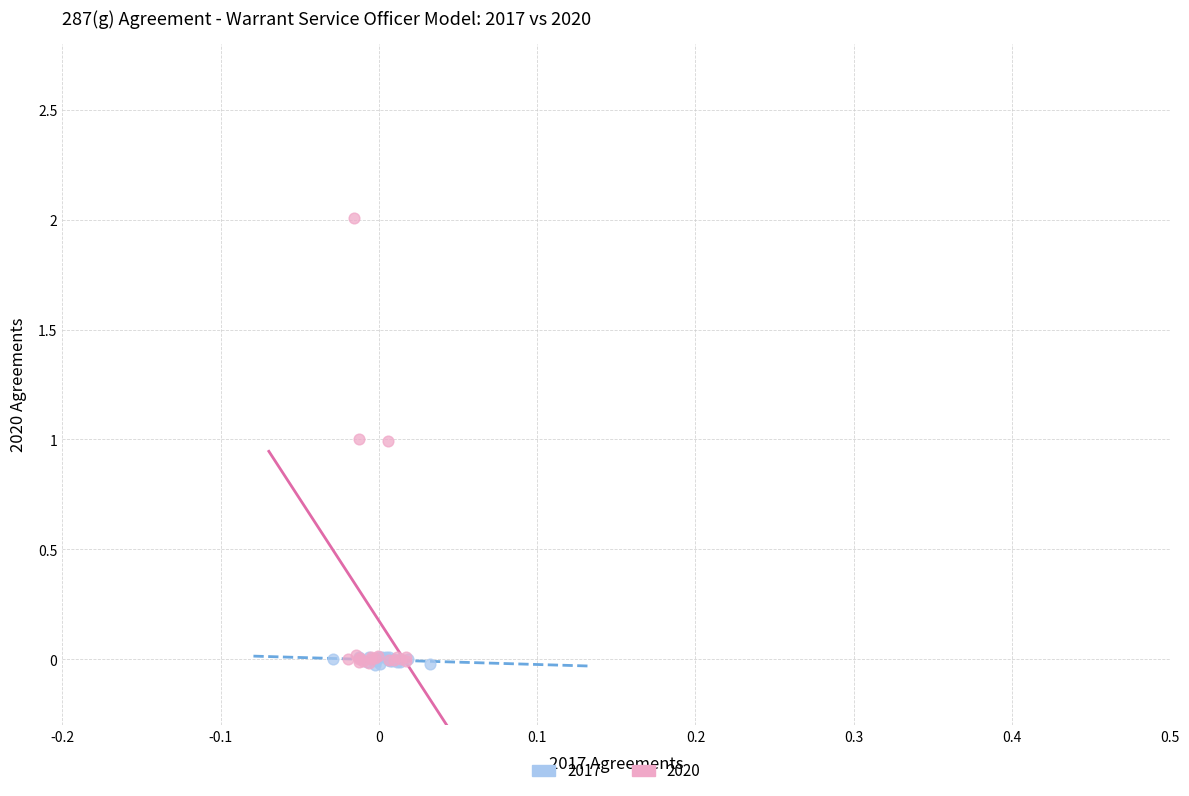

What are all the series names shown in the legend?

2017, 2020